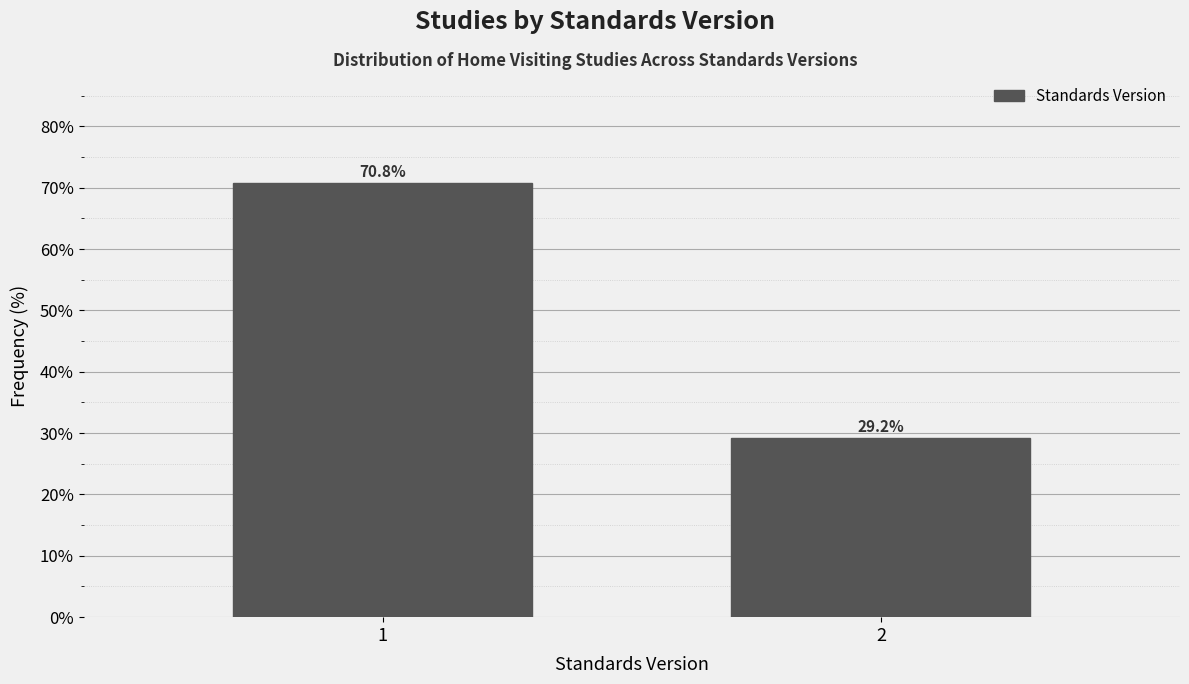

Reading left to right, list all the values displayed in this chart.

70.8	29.2